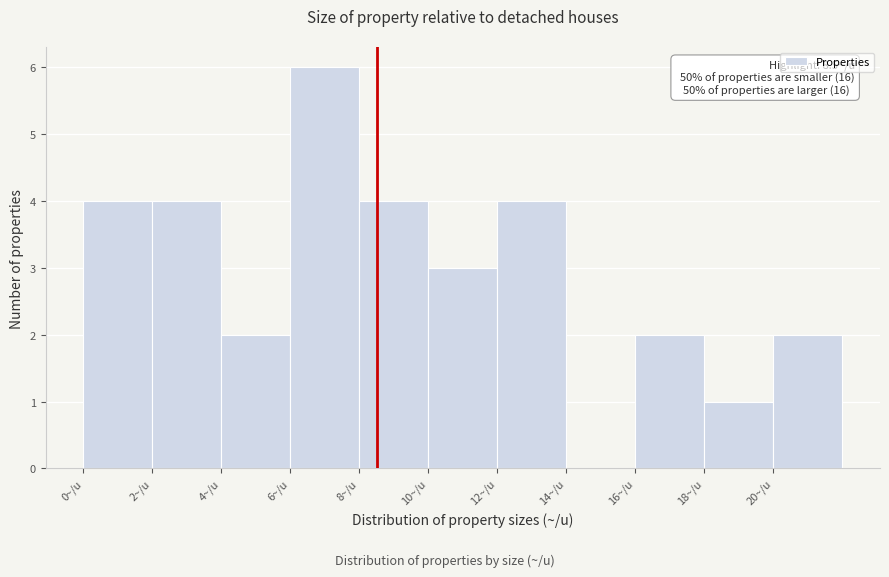

Which range on the x-axis has the tallest bar?

6 to 8